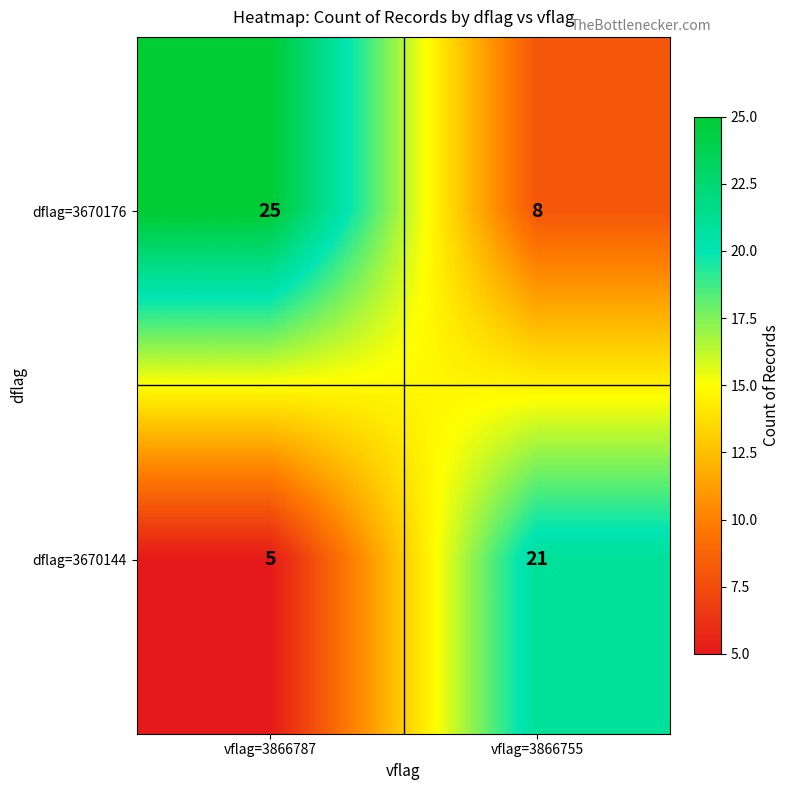

What is the sum of the dflag=3670144 values at vflag=3866787 and vflag=3866755?

26